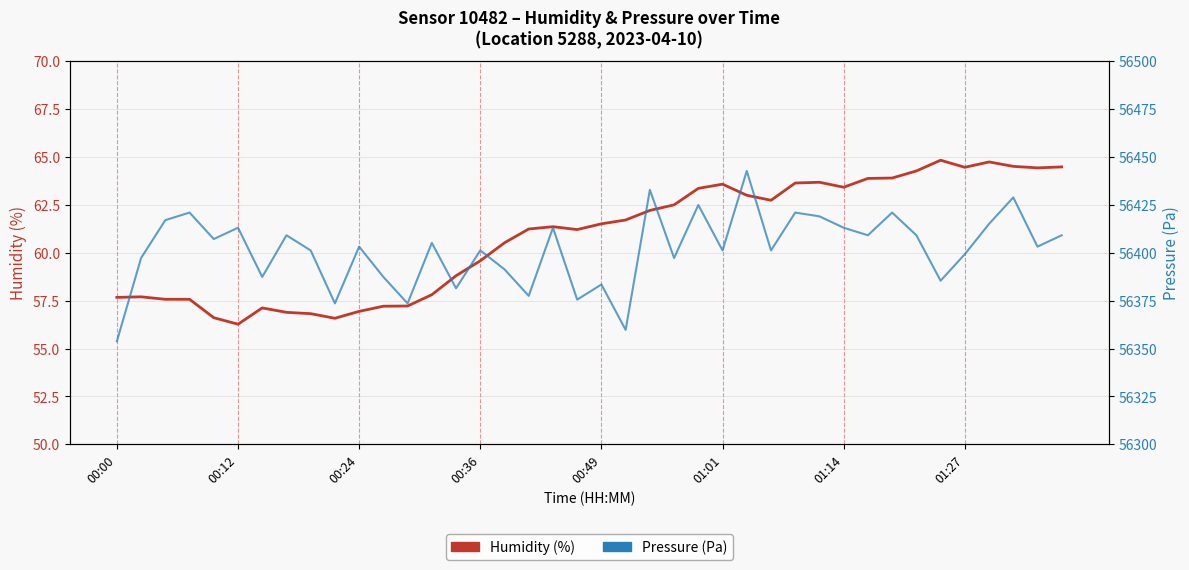

Reading right to left, transcribe all the data shown in this chart.

Humidity (%): 64.5	64.4	64.5	64.7	64.5	64.8	64.3	63.9	63.9	63.4	63.7	63.6	62.7	63.0	63.6	63.4	62.5	62.2	61.7	61.5	61.2	61.4	61.2	60.5	59.6	58.8	57.8	57.2	57.2	56.9	56.6	56.8	56.9	57.1	56.3	56.6	57.6	57.6	57.7	57.7
Pressure (Pa): 56409.1	56403.2	56428.9	56415.1	56399.2	56385.4	56409.1	56421.0	56409.1	56413.1	56419.0	56421.0	56401.2	56442.7	56401.2	56424.9	56397.2	56432.8	56359.7	56383.4	56375.5	56413.1	56377.5	56391.3	56401.2	56381.4	56405.2	56373.6	56387.4	56403.2	56373.6	56401.2	56409.1	56387.4	56413.1	56407.2	56421.0	56417.0	56397.2	56353.8